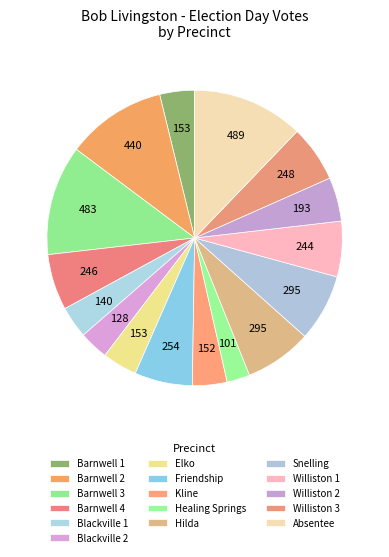

Which category has the smallest portion of the pie?

Healing Springs